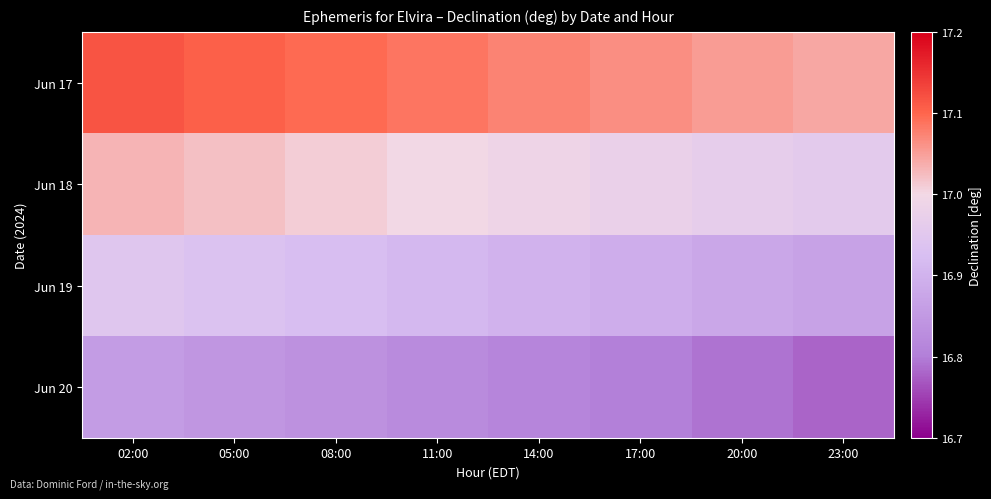

Rank the series by their maximum value, from highest to lowest.

Jun 17, Jun 18, Jun 19, Jun 20